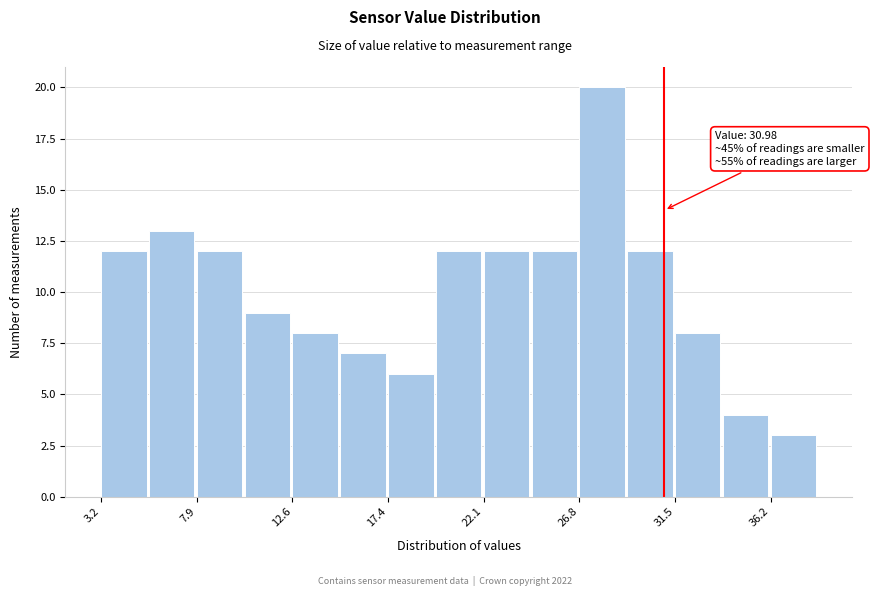

Over which range of the x-axis is the bar tallest?

27.0 to 29.0